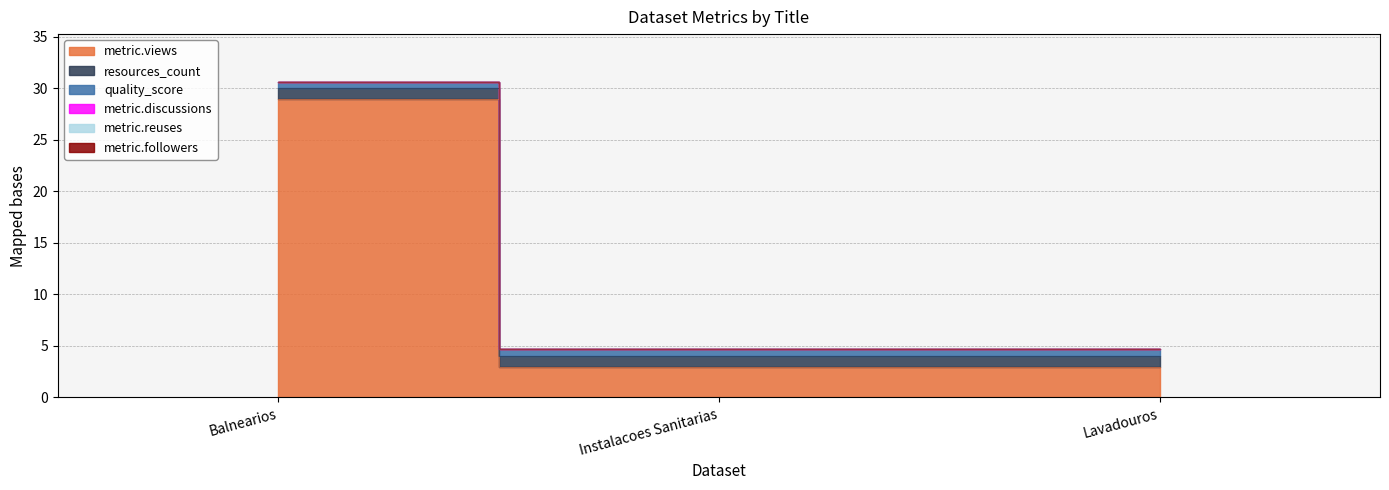

Which series has the largest total across all categories?

metric.views